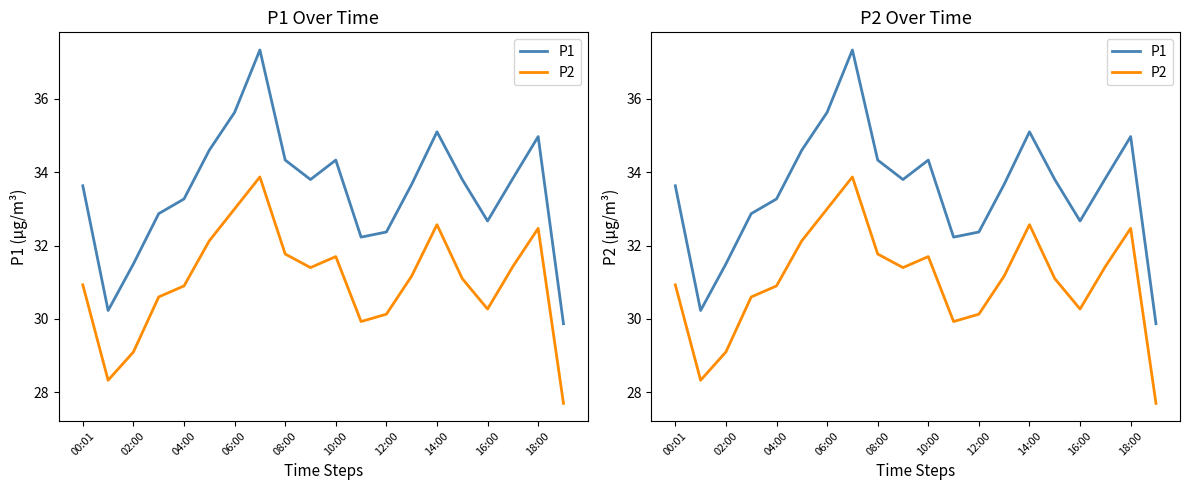

Is it true that P2 equals 32.6 at 14:00?

True